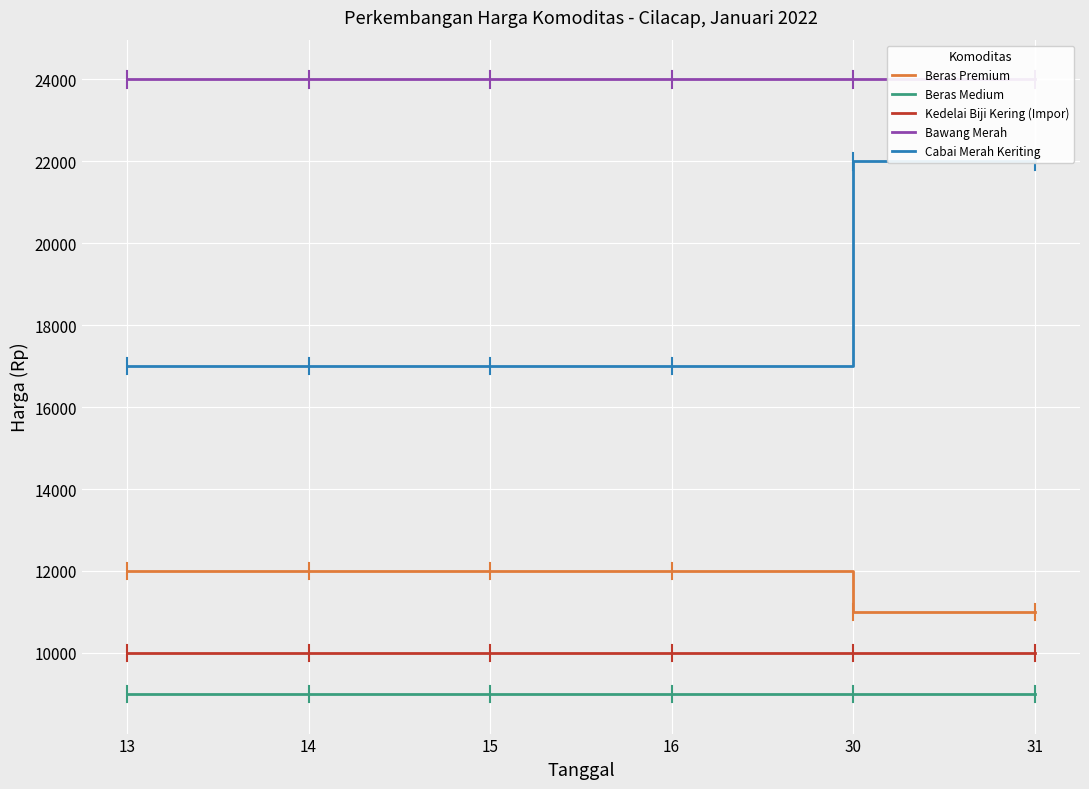

What is the difference between the Cabai Merah Keriting values at 30 and 14?

5000